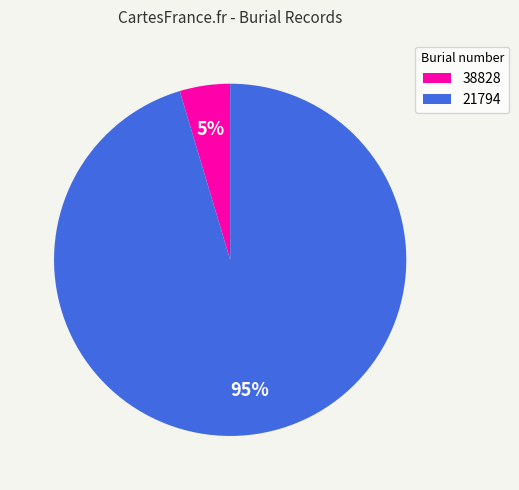

To the nearest percent, what percentage of the pie is 38828?

5%